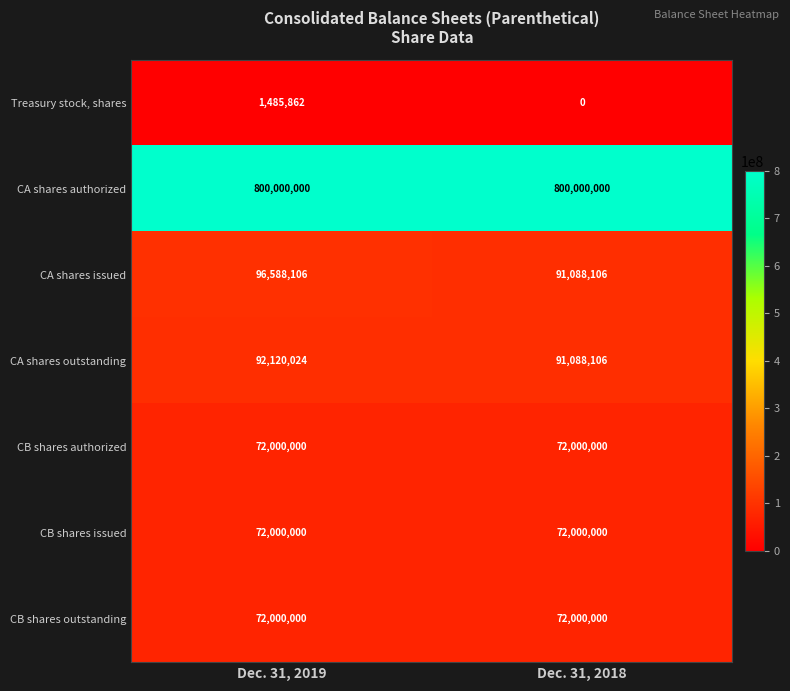

Reading left to right, extract all data points from this chart.

Treasury stock, shares: Dec. 31, 2019=1485862	Dec. 31, 2018=0
CA shares authorized: Dec. 31, 2019=800000000	Dec. 31, 2018=800000000
CA shares issued: Dec. 31, 2019=96588106	Dec. 31, 2018=91088106
CA shares outstanding: Dec. 31, 2019=92120024	Dec. 31, 2018=91088106
CB shares authorized: Dec. 31, 2019=72000000	Dec. 31, 2018=72000000
CB shares issued: Dec. 31, 2019=72000000	Dec. 31, 2018=72000000
CB shares outstanding: Dec. 31, 2019=72000000	Dec. 31, 2018=72000000